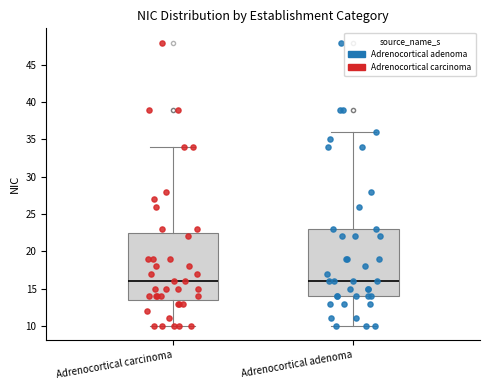

Reading left to right, read every box against the y-axis: the position of its median line, the range the box covers, and the ends of its whiskers. The values are not printed on the chart, so give them approximately, as read against the axis.

Adrenocortical carcinoma: median 16.0, box 13.5 to 22.5, whiskers 10.0 to 34.0
Adrenocortical adenoma: median 16.0, box 14.0 to 23.0, whiskers 10.0 to 36.0